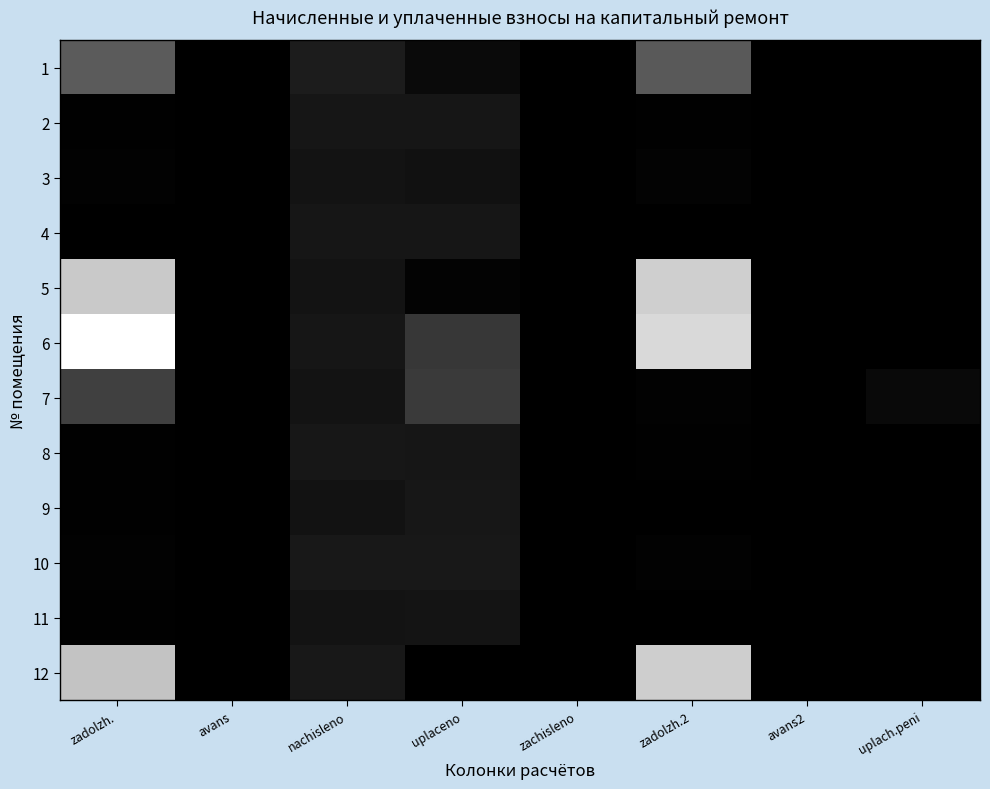

Reading right to left, extract all data points from this chart.

1: uplach.peni=0.0	avans2=0.0	zadolzh.2=0.4	zachisleno=0.0	uplaceno=0.0	nachisleno=0.1	avans=0.0	zadolzh.=0.4
2: uplach.peni=0.0	avans2=0.0	zadolzh.2=0.0	zachisleno=0.0	uplaceno=0.1	nachisleno=0.1	avans=0.0	zadolzh.=0.0
3: uplach.peni=0.0	avans2=0.0	zadolzh.2=0.0	zachisleno=0.0	uplaceno=0.1	nachisleno=0.1	avans=0.0	zadolzh.=0.0
4: uplach.peni=0.0	avans2=0.0	zadolzh.2=0.0	zachisleno=0.0	uplaceno=0.1	nachisleno=0.1	avans=0.0	zadolzh.=0.0
5: uplach.peni=0.0	avans2=0.0	zadolzh.2=0.8	zachisleno=0.0	uplaceno=0.0	nachisleno=0.1	avans=0.0	zadolzh.=0.8
6: uplach.peni=0.0	avans2=0.0	zadolzh.2=0.8	zachisleno=0.0	uplaceno=0.2	nachisleno=0.1	avans=0.0	zadolzh.=1.0
7: uplach.peni=0.0	avans2=0.0	zadolzh.2=0.0	zachisleno=0.0	uplaceno=0.2	nachisleno=0.1	avans=0.0	zadolzh.=0.3
8: uplach.peni=0.0	avans2=0.0	zadolzh.2=0.0	zachisleno=0.0	uplaceno=0.1	nachisleno=0.1	avans=0.0	zadolzh.=0.0
9: uplach.peni=0.0	avans2=0.0	zadolzh.2=0.0	zachisleno=0.0	uplaceno=0.1	nachisleno=0.1	avans=0.0	zadolzh.=0.0
10: uplach.peni=0.0	avans2=0.0	zadolzh.2=0.0	zachisleno=0.0	uplaceno=0.1	nachisleno=0.1	avans=0.0	zadolzh.=0.0
11: uplach.peni=0.0	avans2=0.0	zadolzh.2=0.0	zachisleno=0.0	uplaceno=0.1	nachisleno=0.1	avans=0.0	zadolzh.=0.0
12: uplach.peni=0.0	avans2=0.0	zadolzh.2=0.8	zachisleno=0.0	uplaceno=0.0	nachisleno=0.1	avans=0.0	zadolzh.=0.8